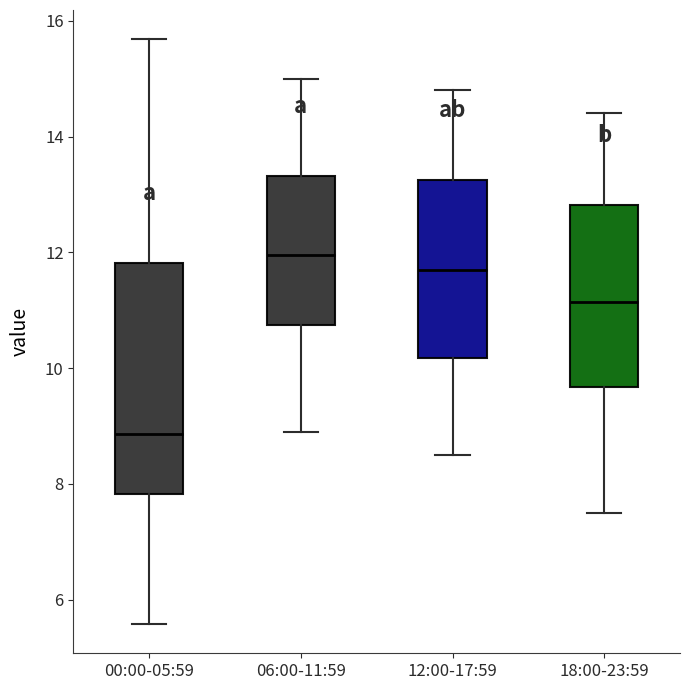

Comparing the boxes themselves (not the whiskers), which one is the tallest?

00:00-05:59